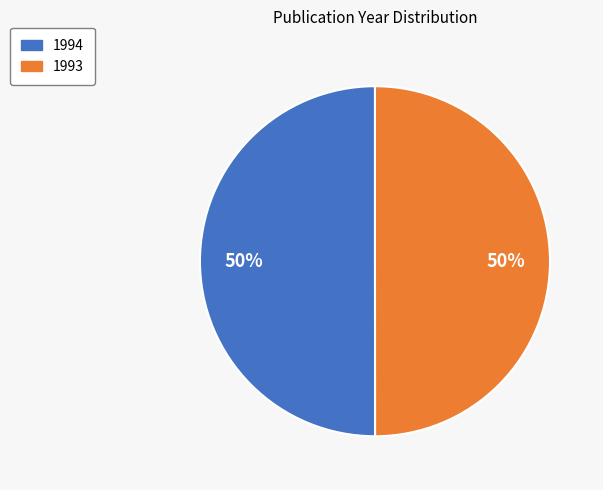

To the nearest percent, what portion does 1993 represent?

50%